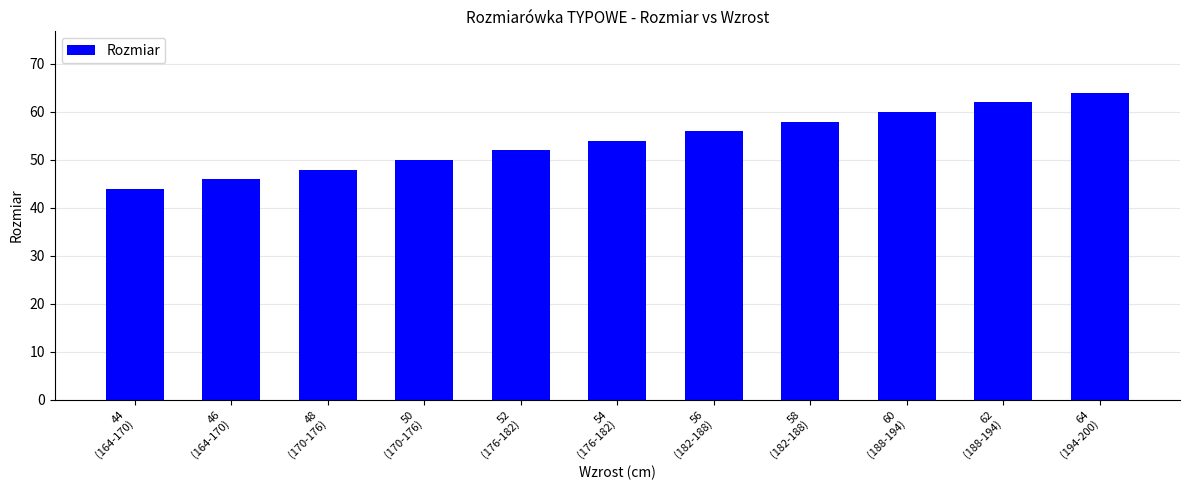

List the labels in order of value, largest first.

64
(194-200), 62
(188-194), 60
(188-194), 58
(182-188), 56
(182-188), 54
(176-182), 52
(176-182), 50
(170-176), 48
(170-176), 46
(164-170), 44
(164-170)